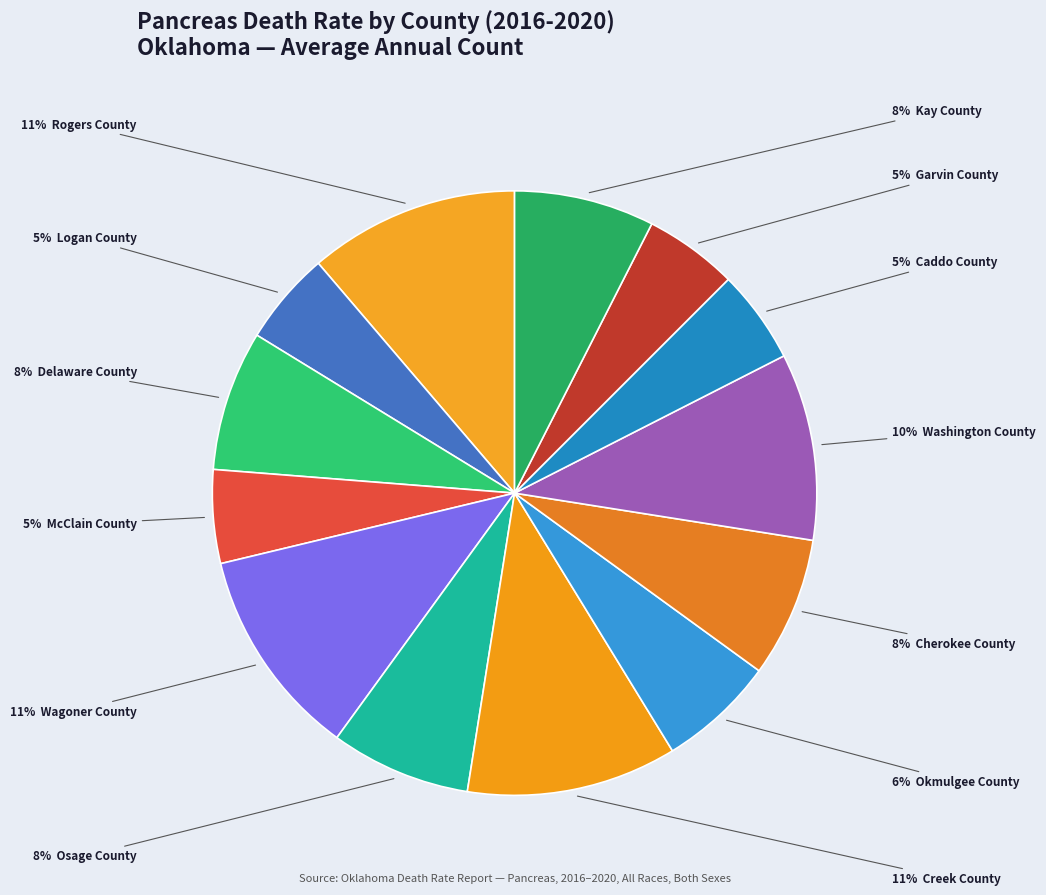

Which slice is the smallest?

Logan County